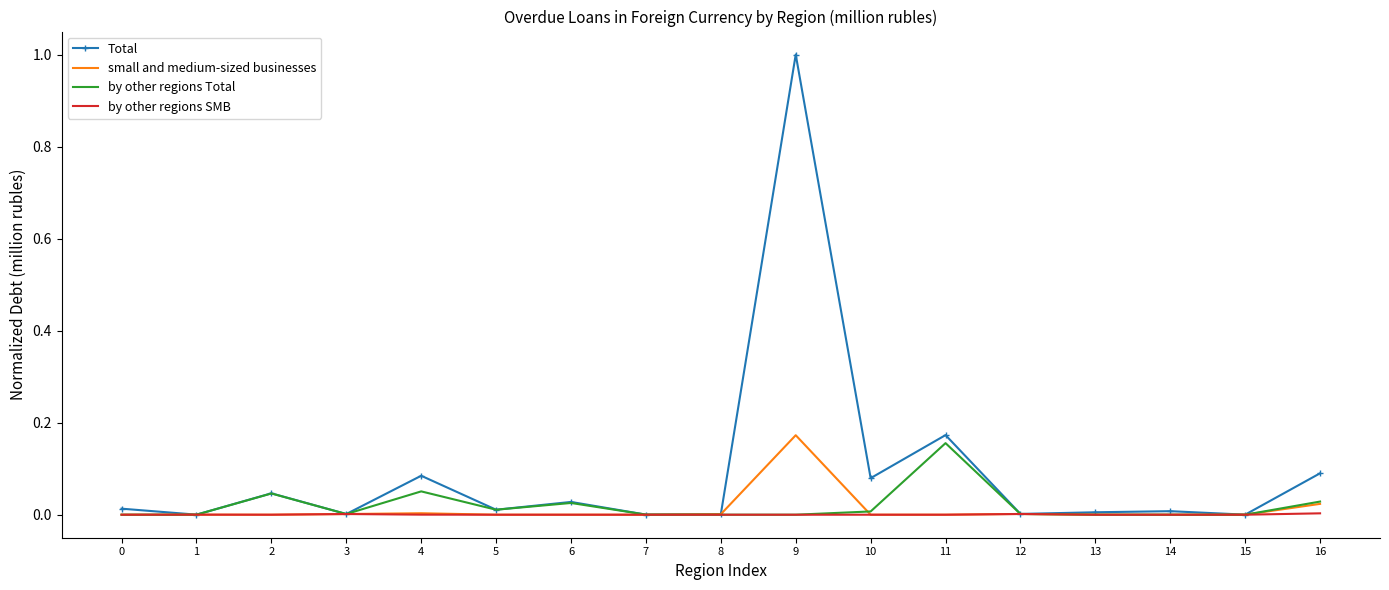

Between 9 and 15, which series saw the biggest shift?

Total